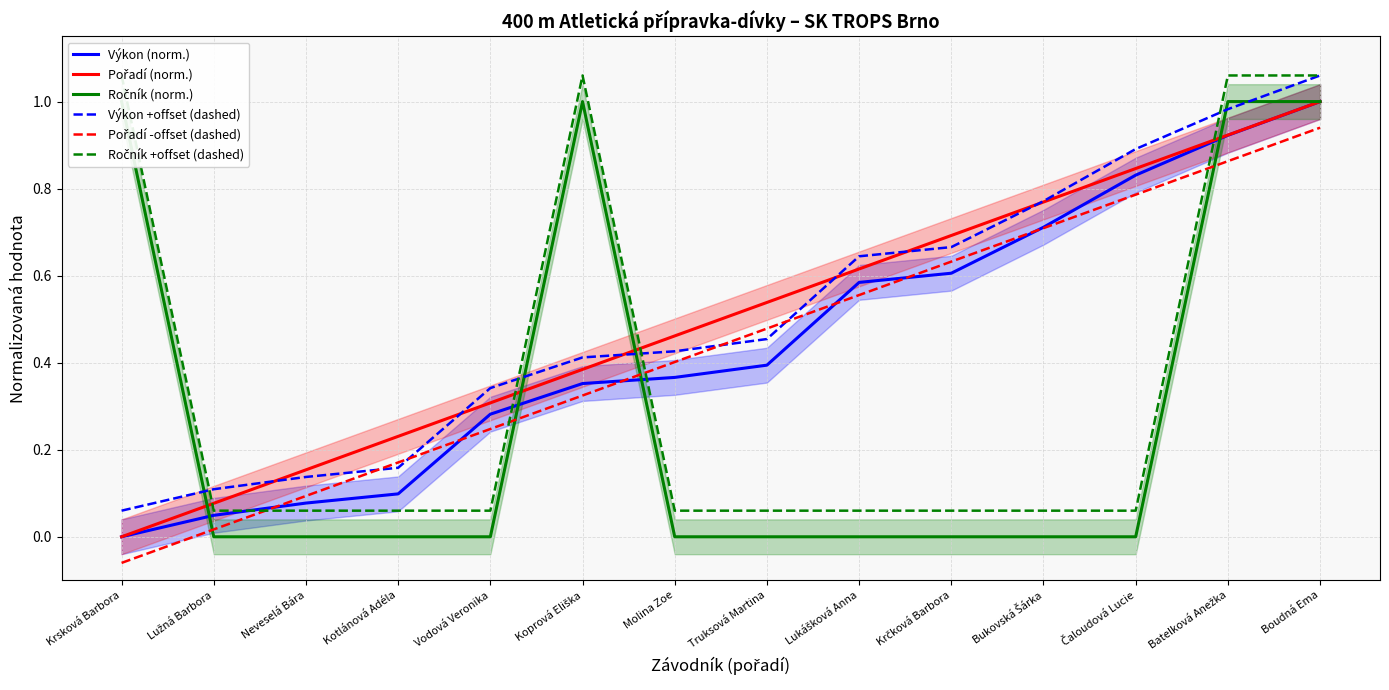

At which category is the sum across all series the highest?

Boudná Ema